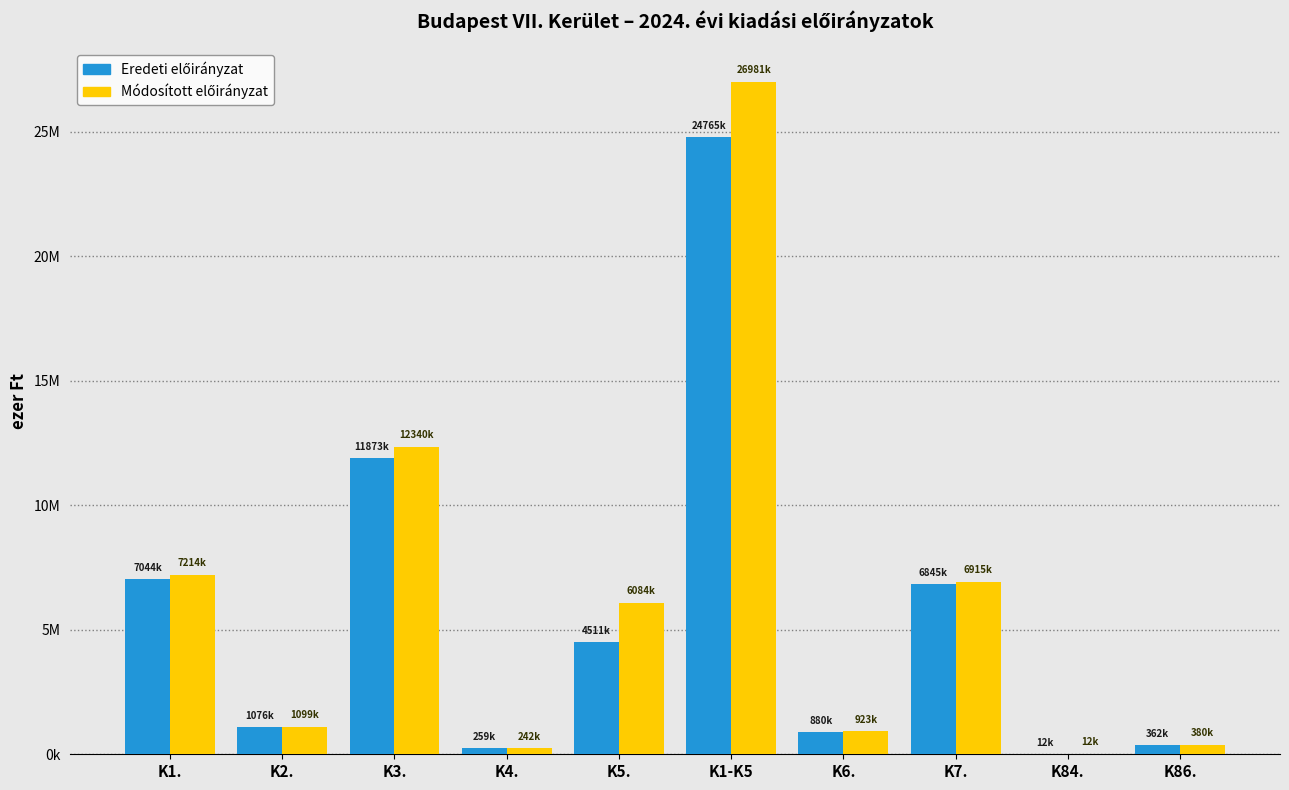

Are the bars grouped side by side (vs. stacked)?

Yes